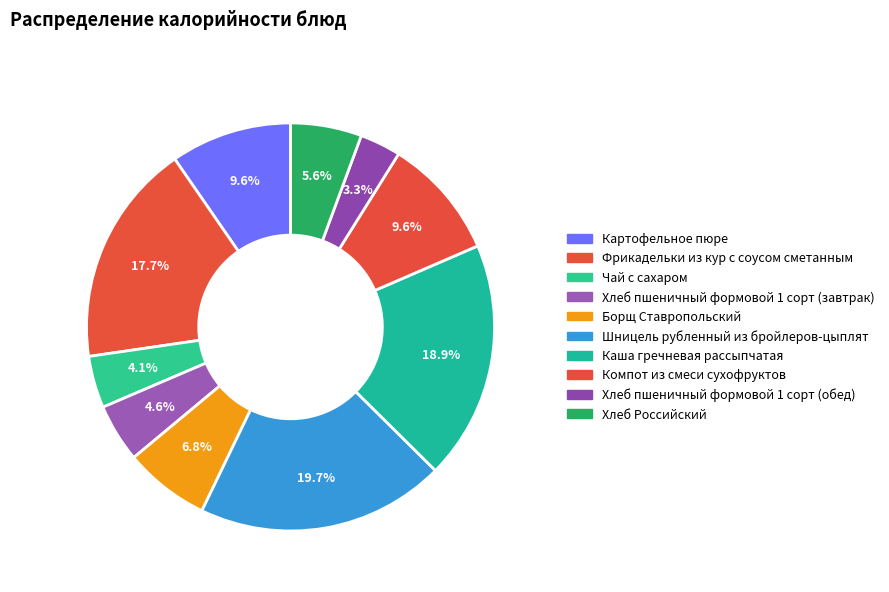

Is it true that Хлеб Российский is 14% of the pie?

False